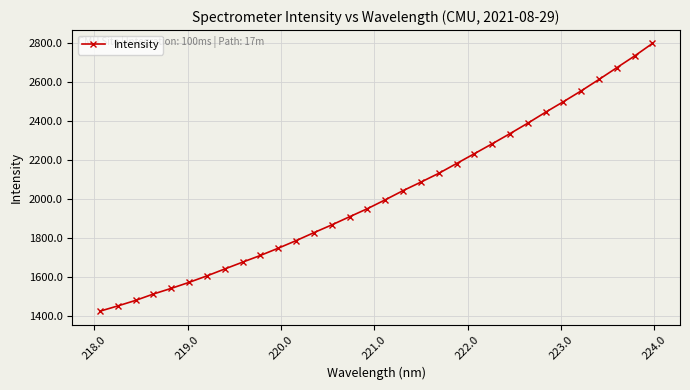

What is the minimum value shown in the chart?

1425.3